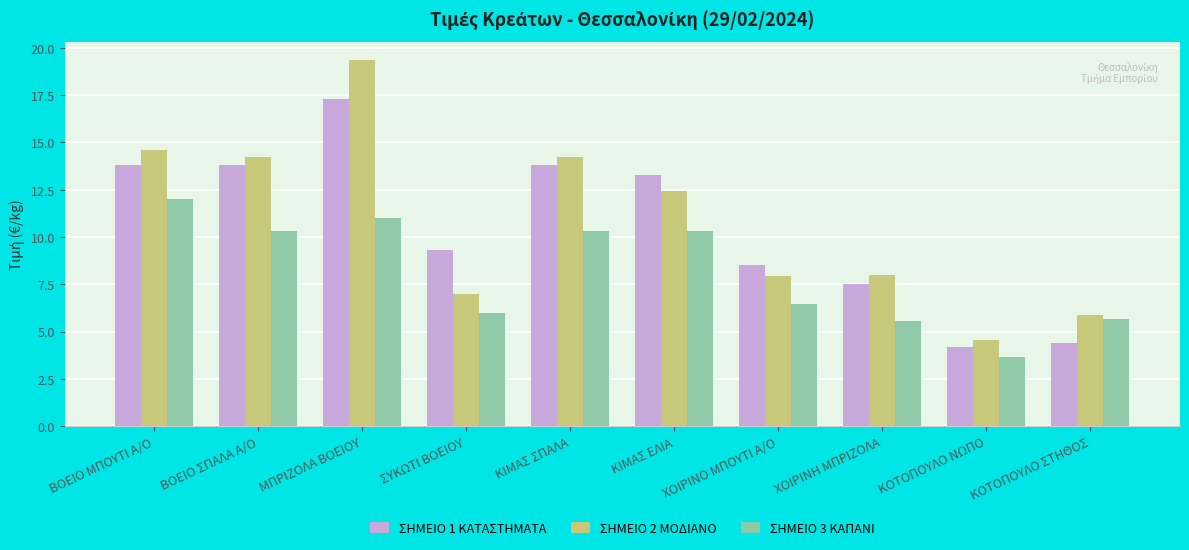

At which category is the sum across all series the highest?

ΜΠΡΙΖΟΛΑ ΒΟΕΙΟΥ